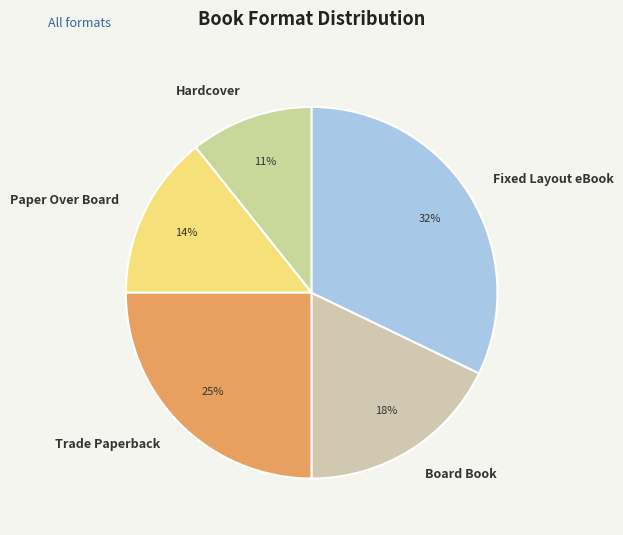

Is it true that Fixed Layout eBook is 32% of the pie?

True